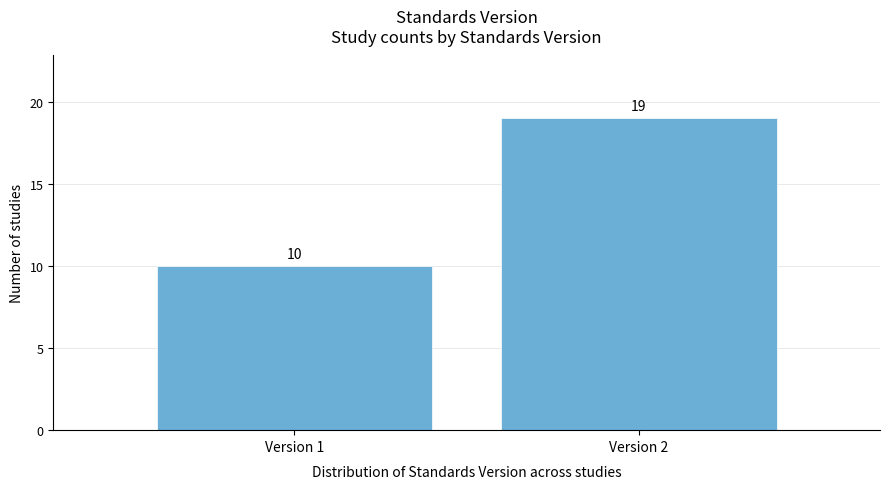

Reading left to right, list all the values displayed in this chart.

Version 1=10	Version 2=19